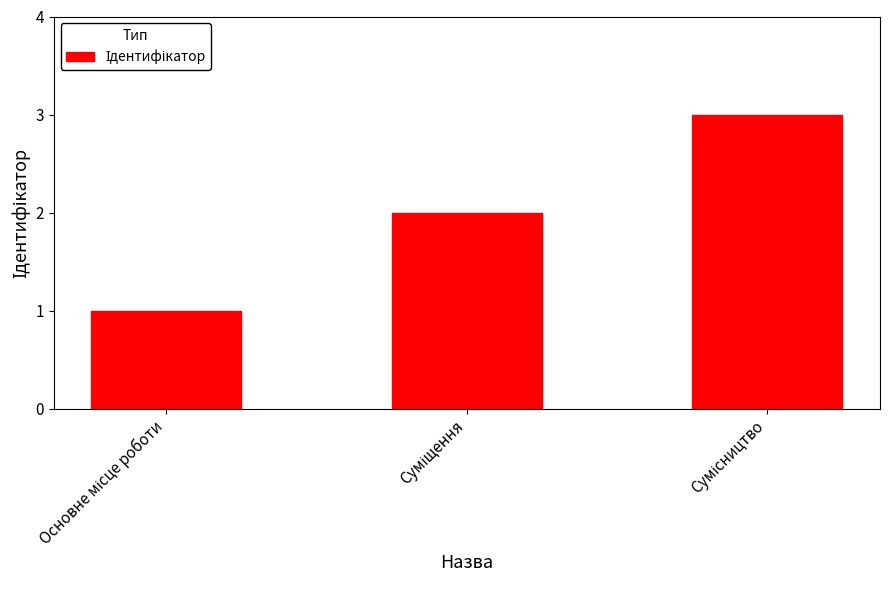

What is the sum of all values?

6